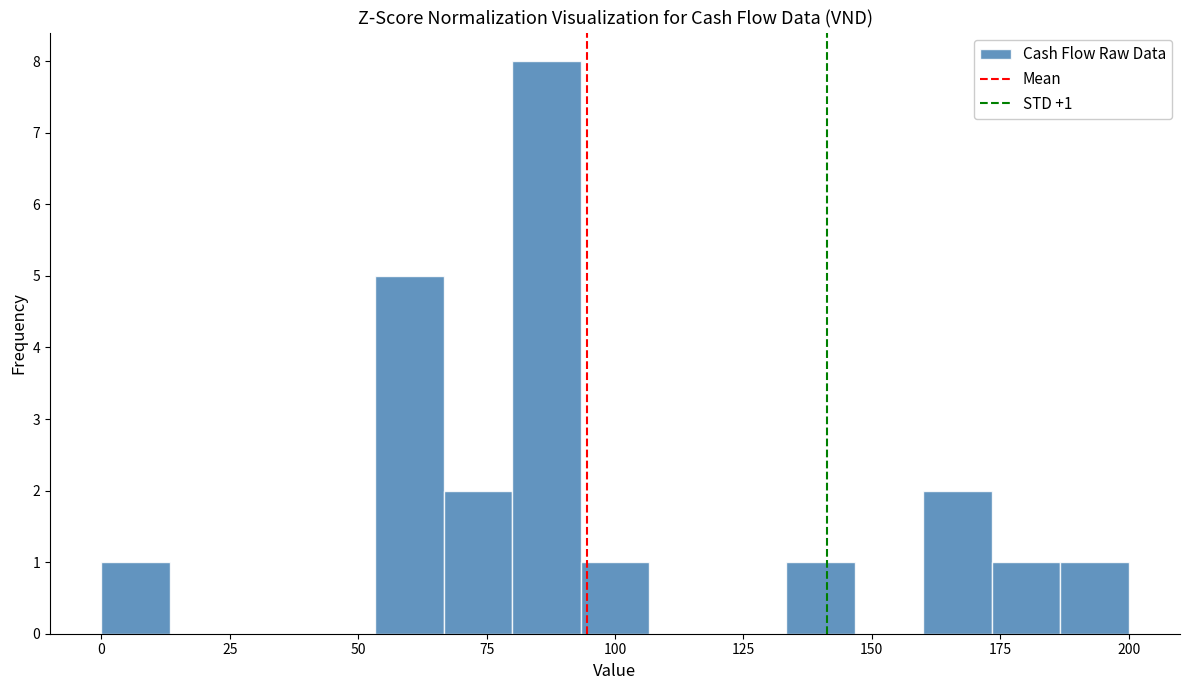

Around what value on the x-axis is the tallest bar? Give the approximate position of its centre, as read against the axis.

85